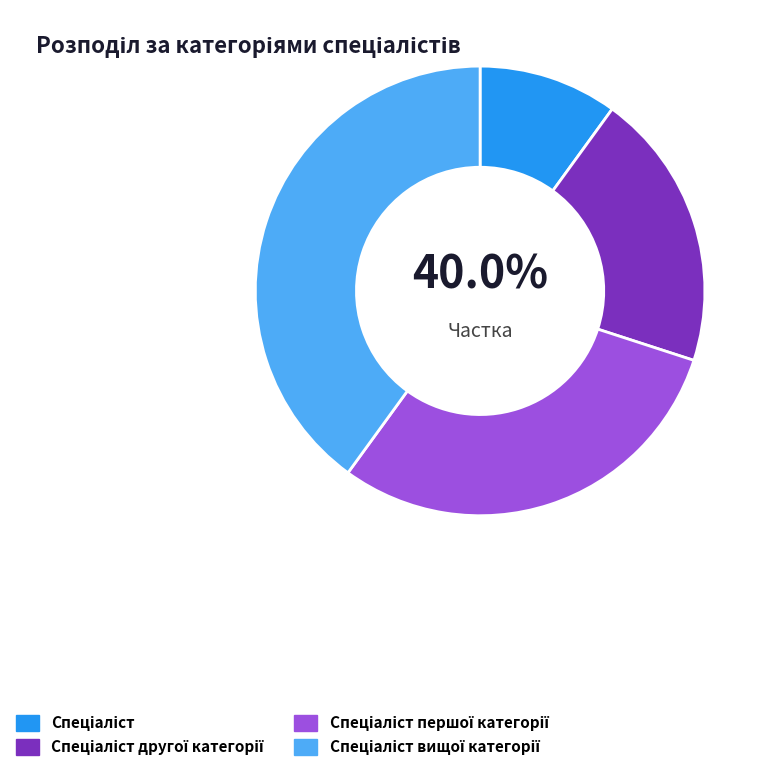

To the nearest percent, what is the combined percentage of Спеціаліст and Спеціаліст першої категорії?

40%